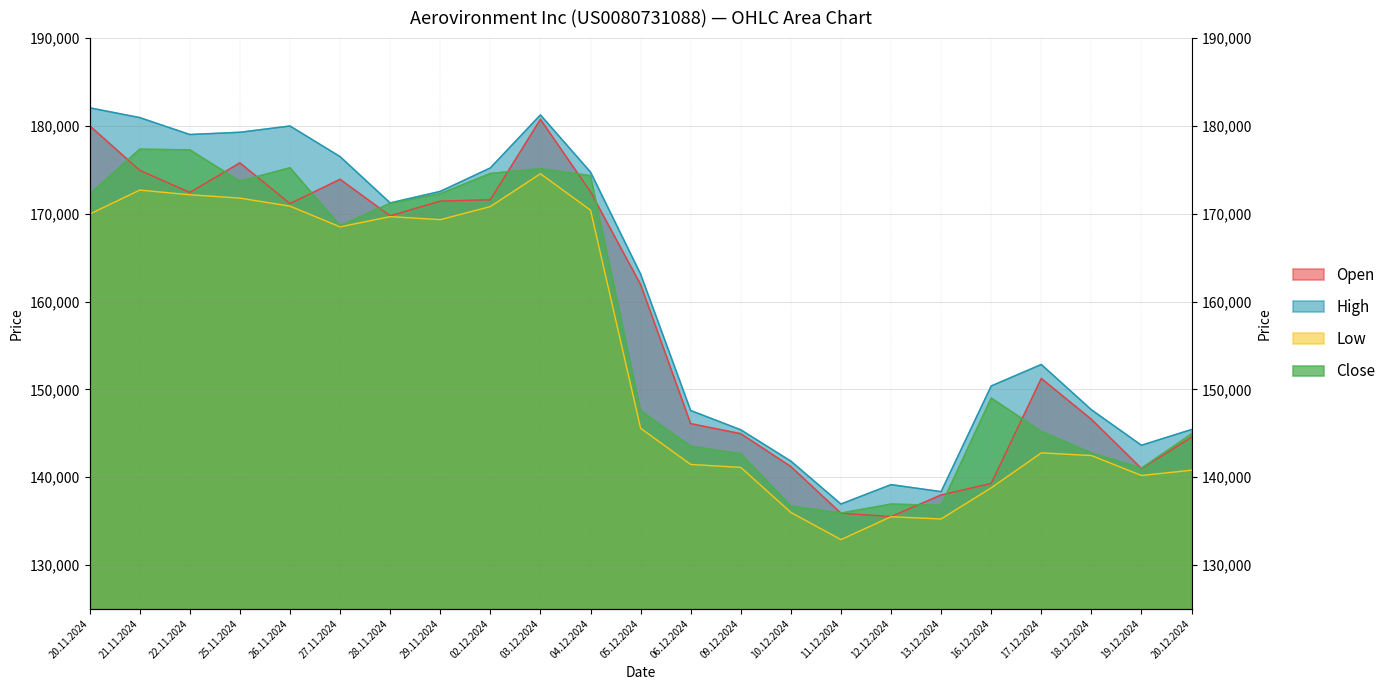

Which series has the largest total across all categories?

High